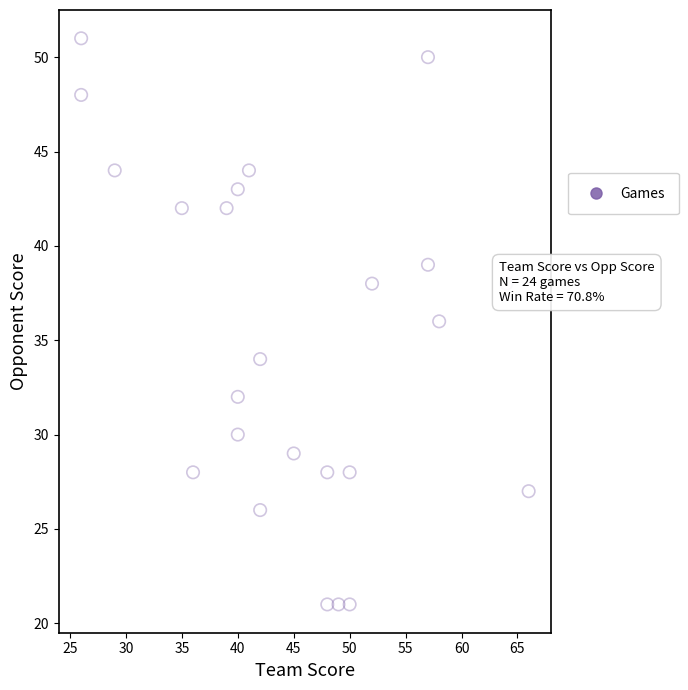

What is the range of Y values (max minus min)?

30